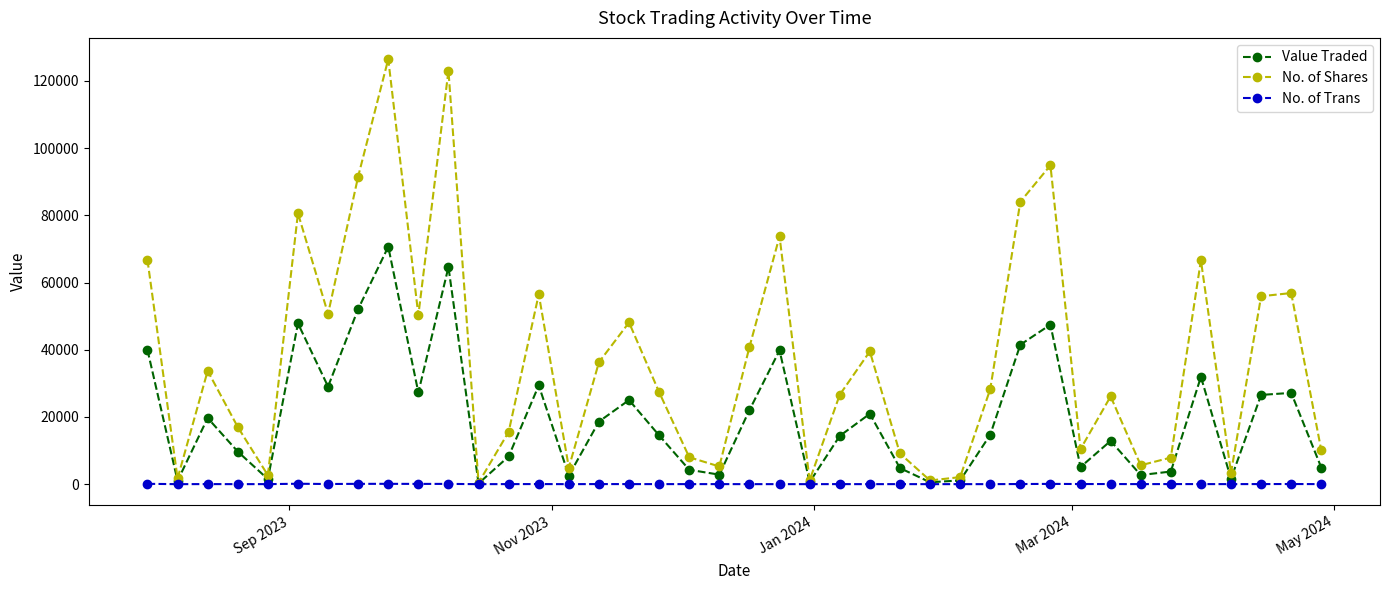

Which series has the widest spread of values?

No. of Shares